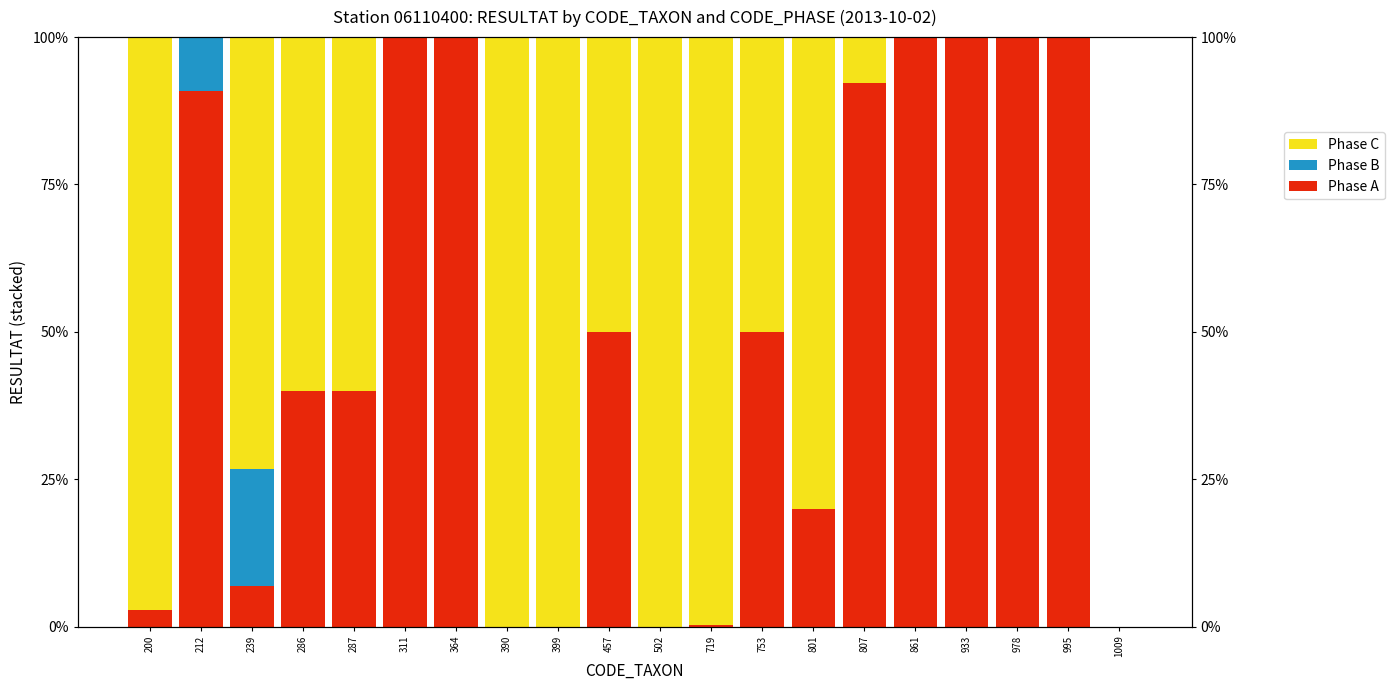

The Phase C series shows 0.0 at 364. True or false?

True